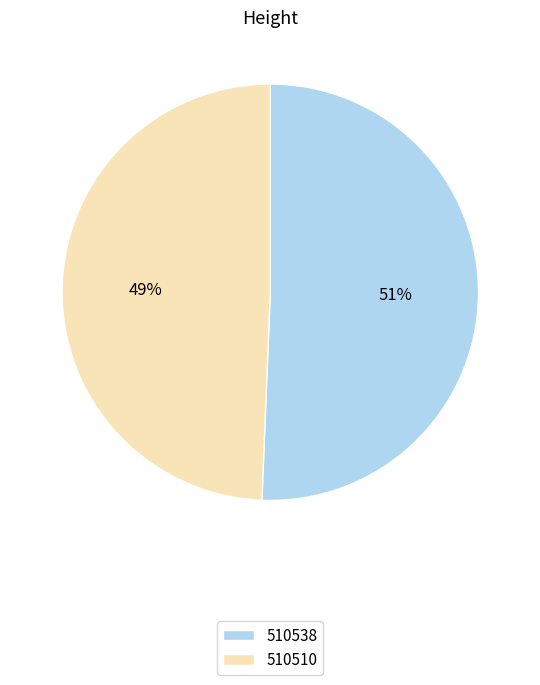

Approximately how many times larger is the value at 510538 compared to 510510?

1.0